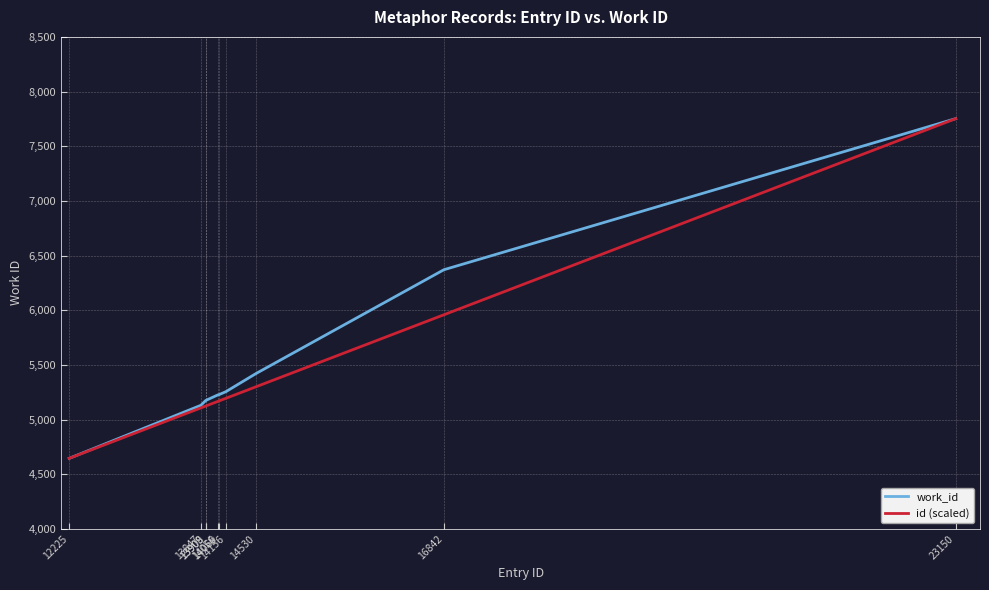

Where is id (scaled) nearest to the value 6198?

16842